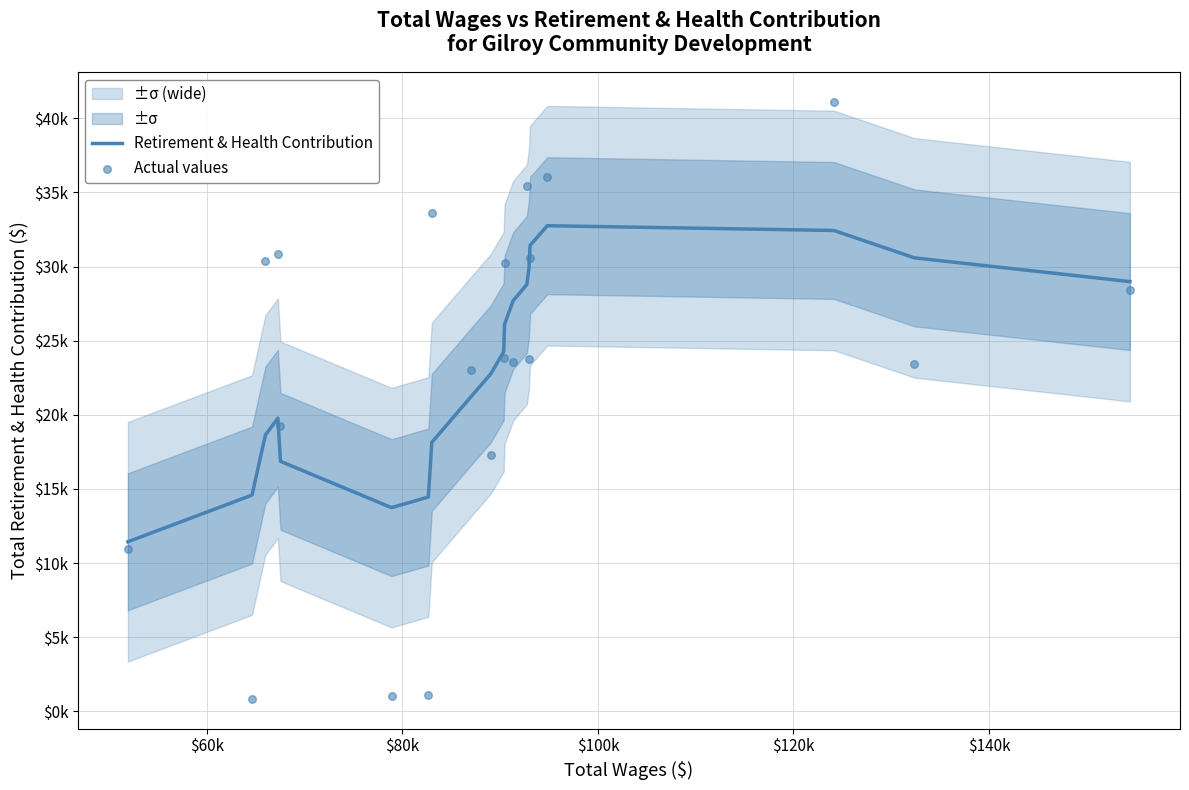

Is the value of Actual values at $120k greater than the value of Retirement & Health Contribution at $160k?

Yes